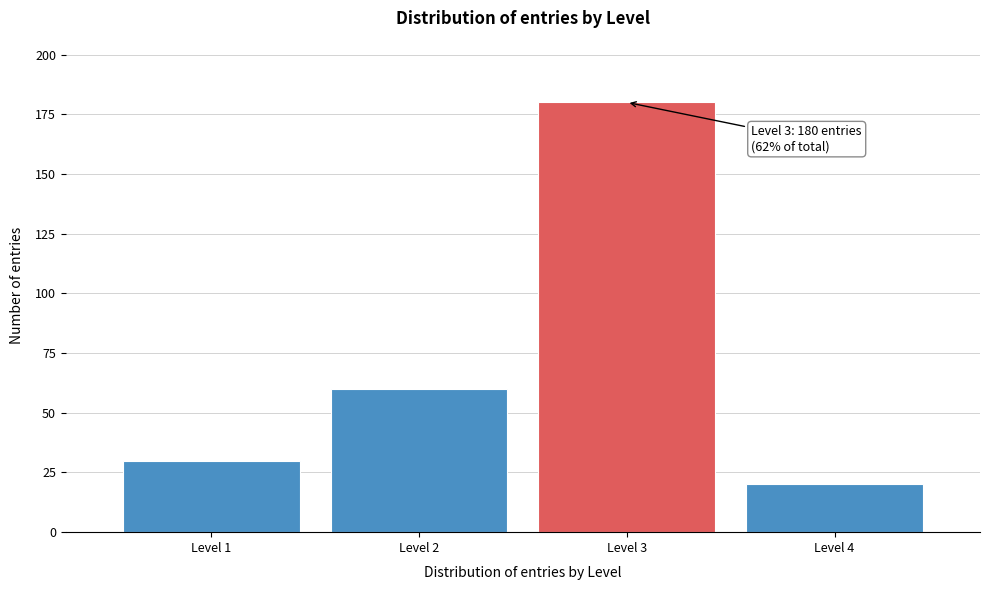

Reading right to left, list all the values displayed in this chart.

Level 4=20	Level 3=180	Level 2=60	Level 1=30